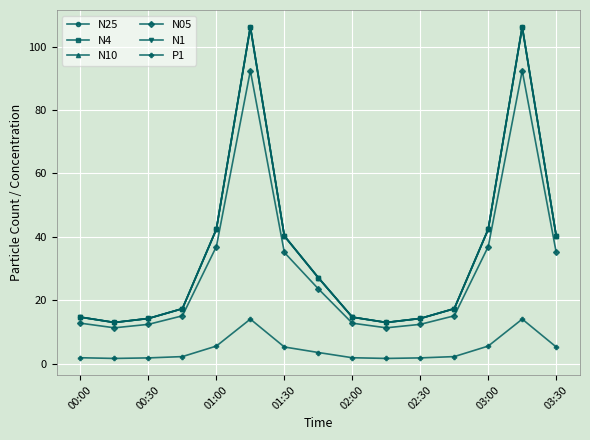

What is the value of the N4 point at the 6th from the left?

106.3